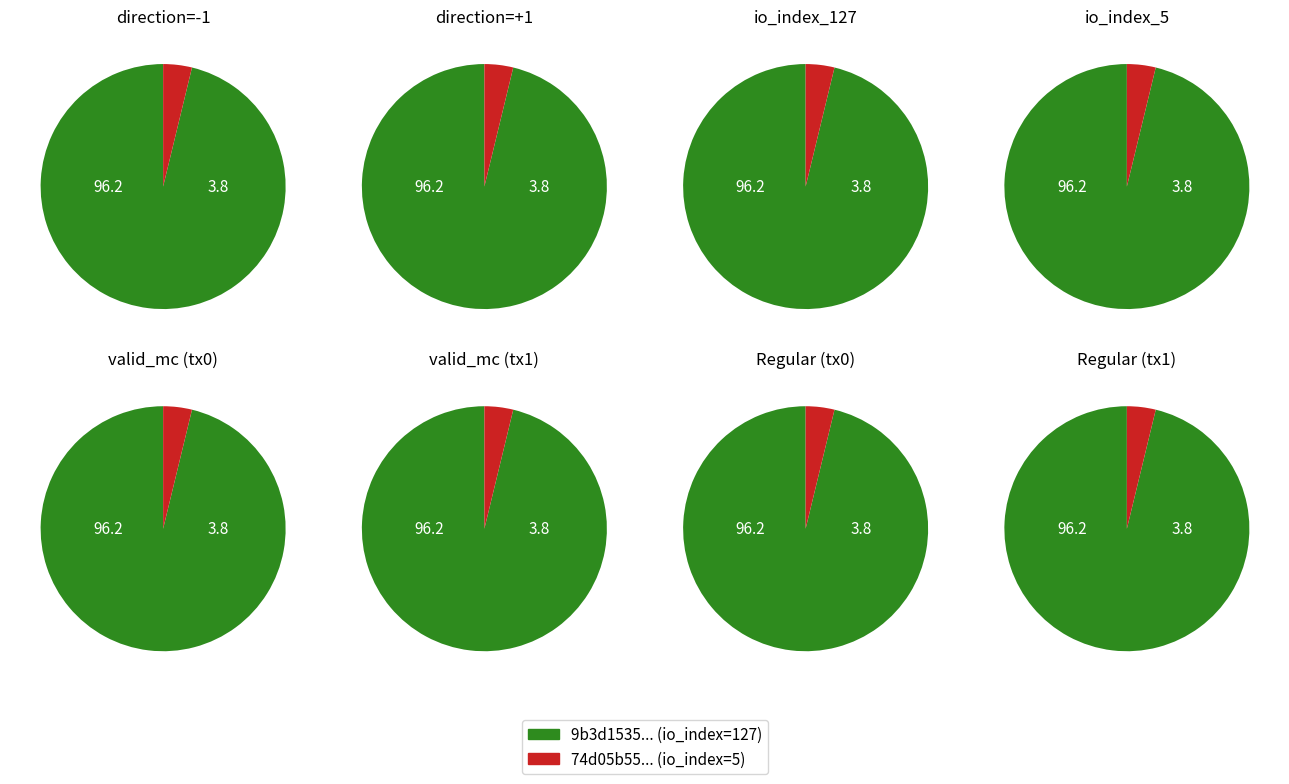

What percentage is NOT represented by direction_values?

96.2%